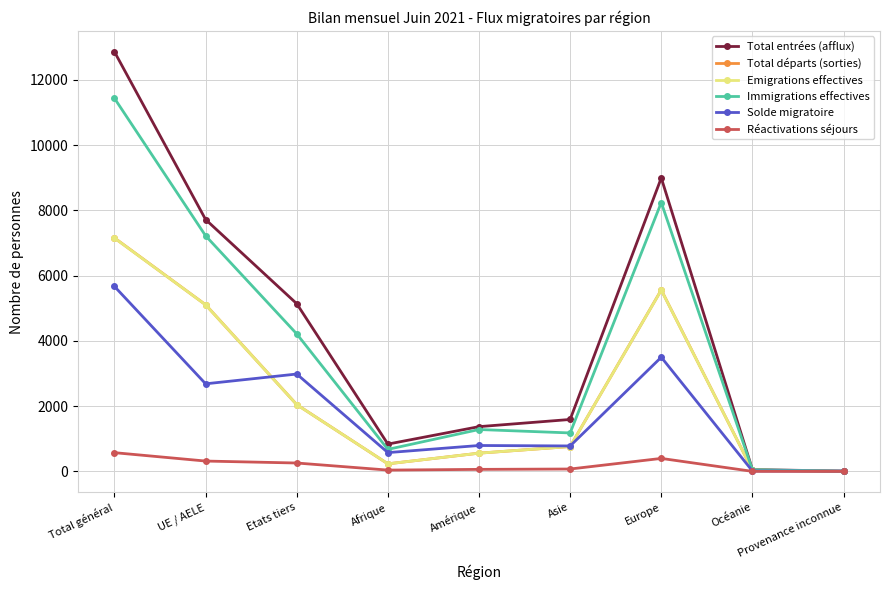

Which series has the widest spread of values?

Total entrées (afflux)